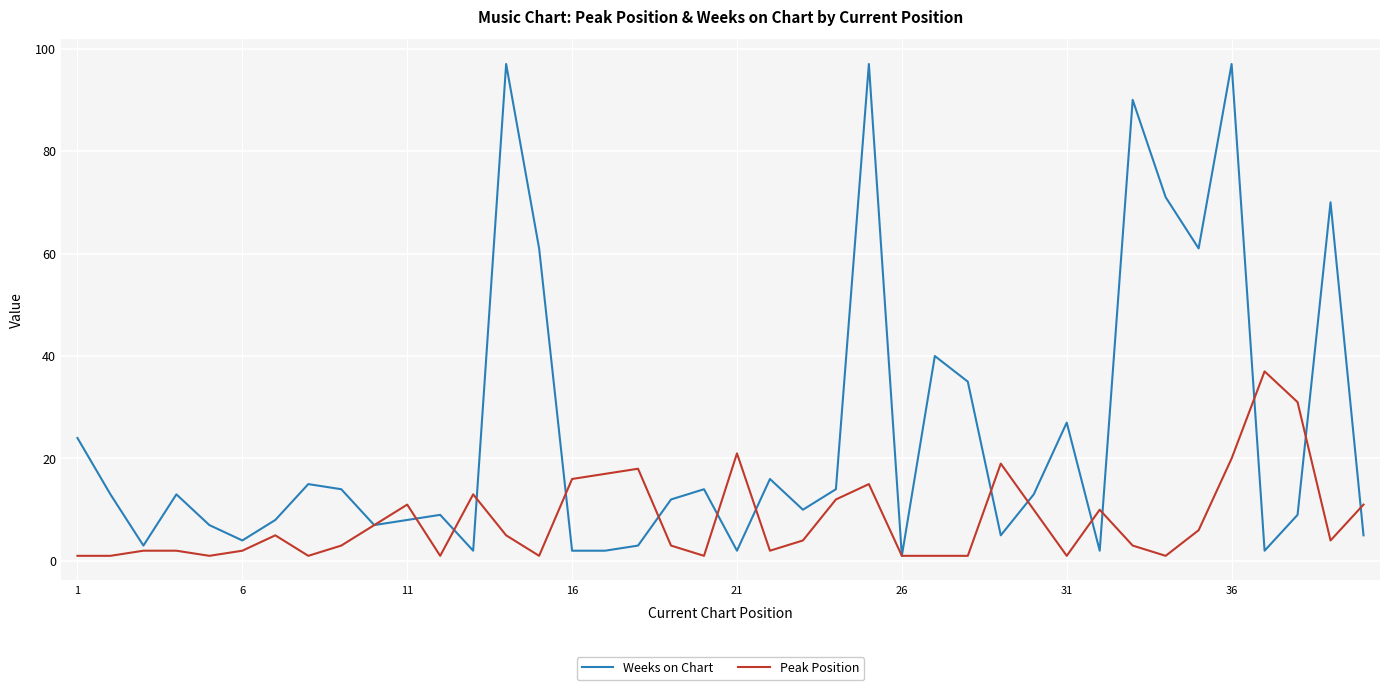

True or false: Weeks on Chart has more than 2 interior local peaks.

True